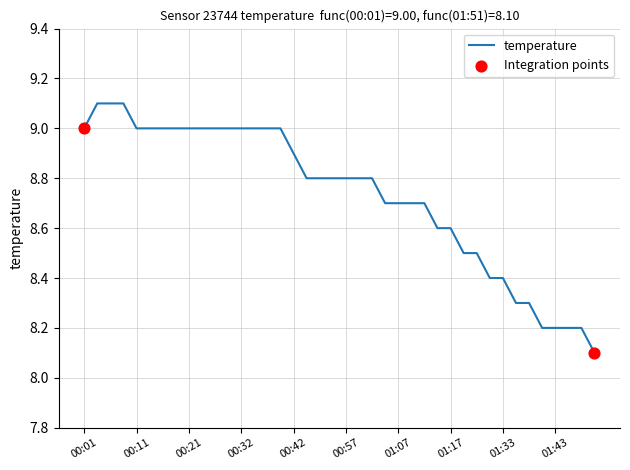

What is the minimum value shown in the chart?

8.1